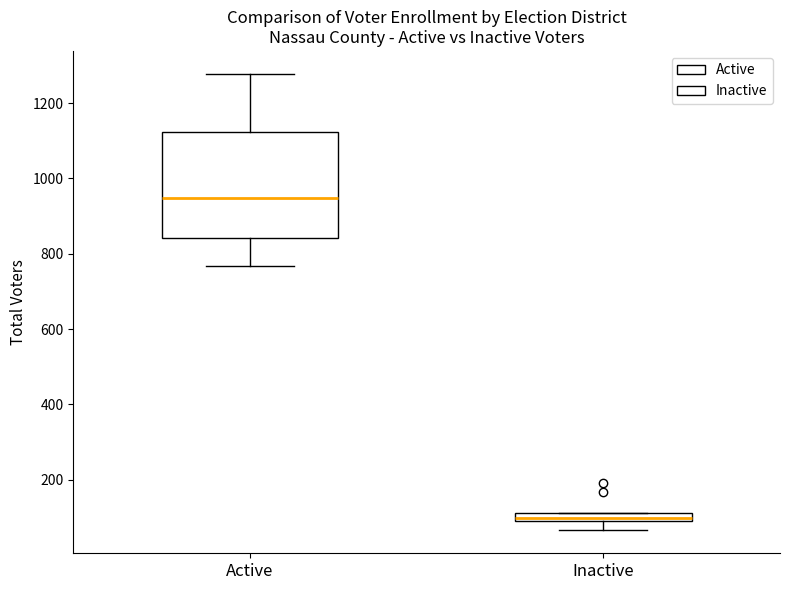

Where does the lower whisker of the box for Inactive end on the y-axis? The values are not printed on the chart, so give them approximately, as read against the axis.

60